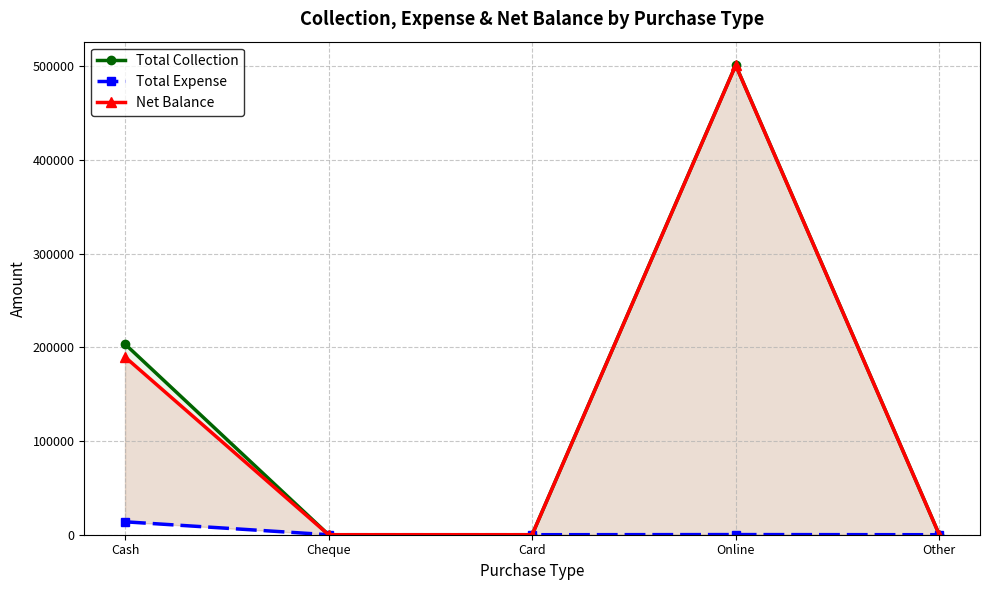

How many data points does each series have?

5